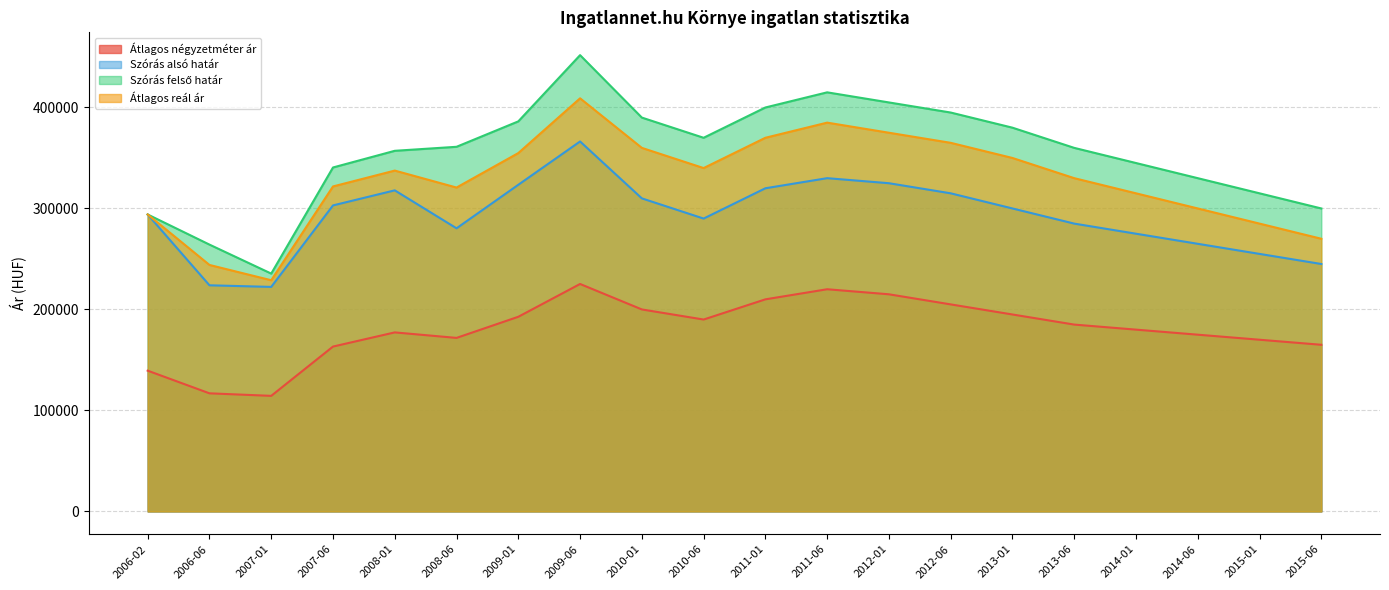

At how many categories does at least one series exceed 357441?

11